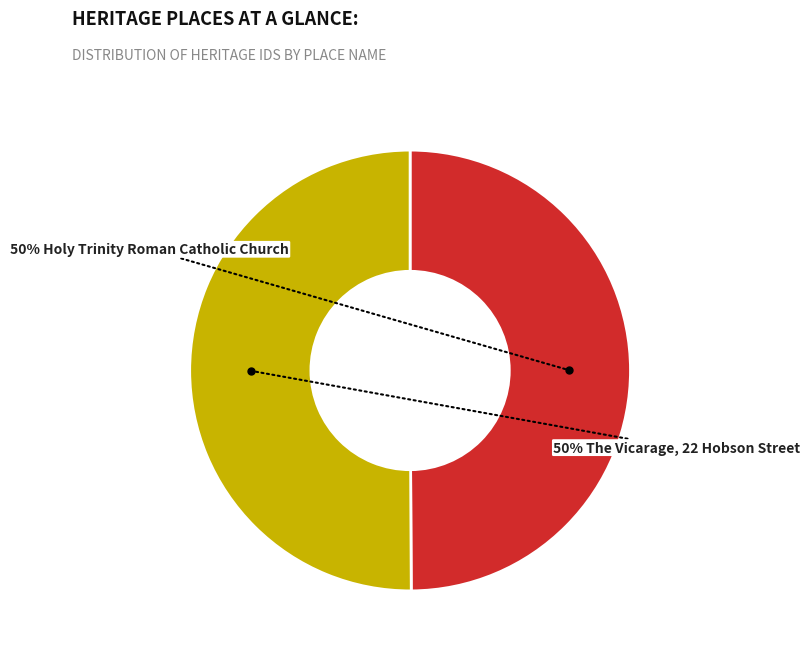

To the nearest percent, what is the average slice percentage?

50%